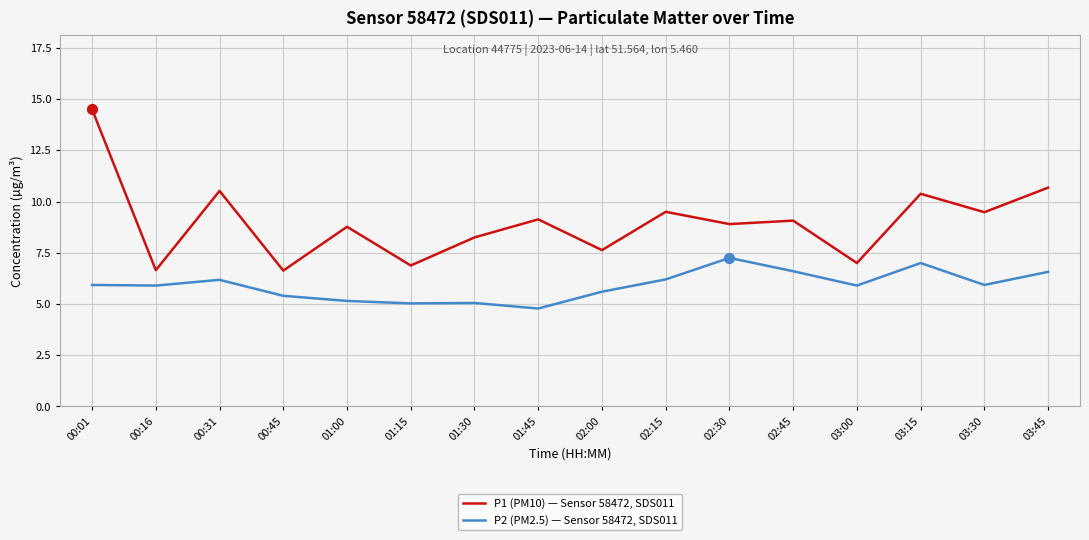

At how many categories does at least one series exceed 12?

1